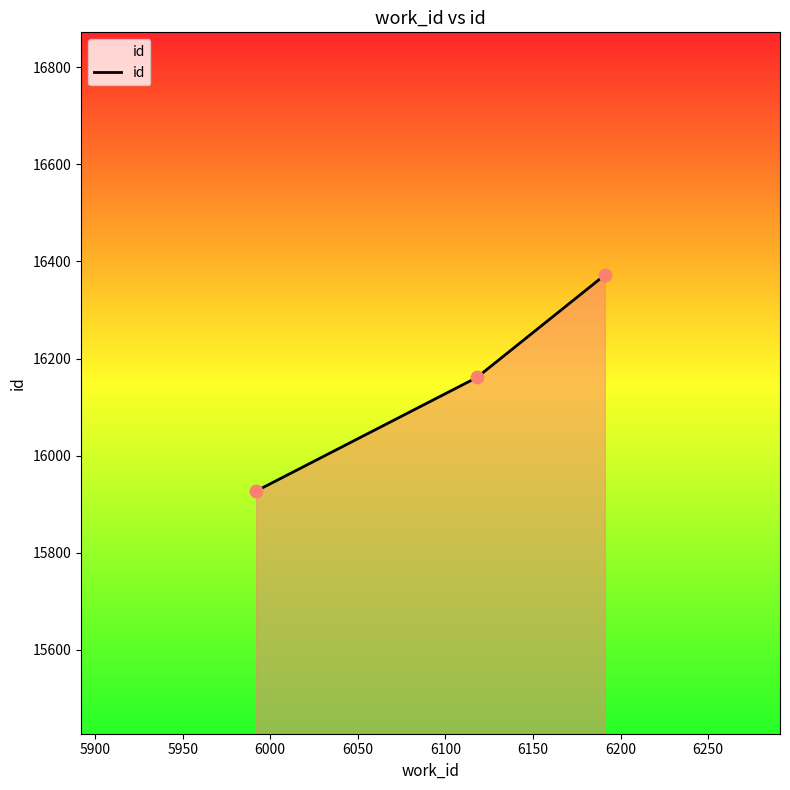

What is the difference between the second highest and minimum values?

234